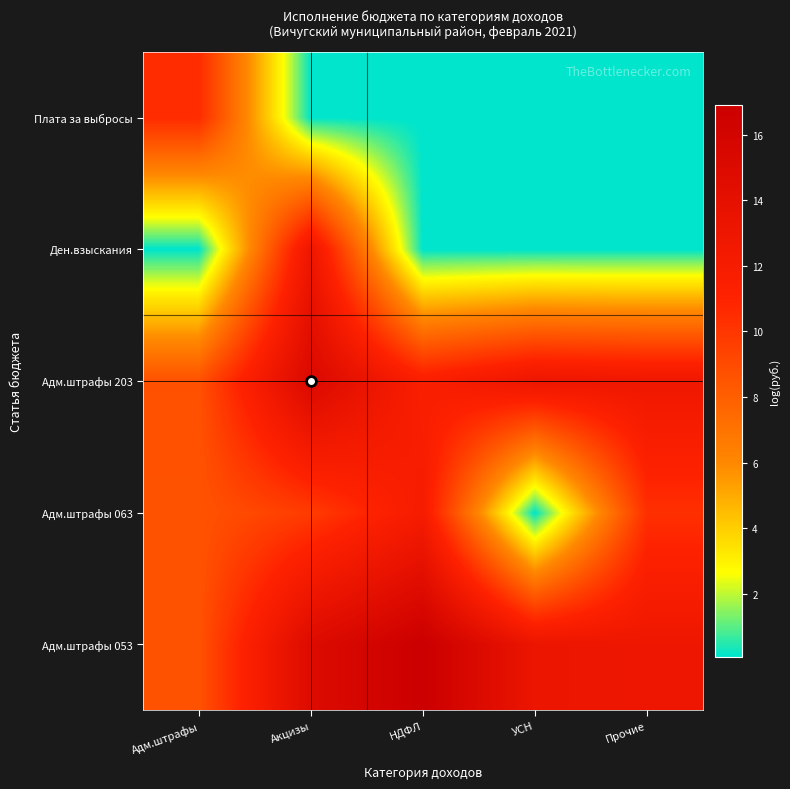

Reading left to right, extract all data points from this chart.

Адм.штрафы 053: Адм.штрафы=8.6	Акцизы=14.9	НДФЛ=16.9	УСН=13.2	Прочие=12.9
Адм.штрафы 063: Адм.штрафы=8.6	Акцизы=9.7	НДФЛ=12.0	УСН=0.1	Прочие=10.3
Адм.штрафы 203: Адм.штрафы=8.7	Акцизы=15.2	НДФЛ=11.5	УСН=13.1	Прочие=12.8
Ден.взыскания: Адм.штрафы=0.1	Акцизы=13.0	НДФЛ=0.1	УСН=0.1	Прочие=0.1
Плата за выбросы: Адм.штрафы=10.5	Акцизы=0.1	НДФЛ=0.1	УСН=0.1	Прочие=0.1